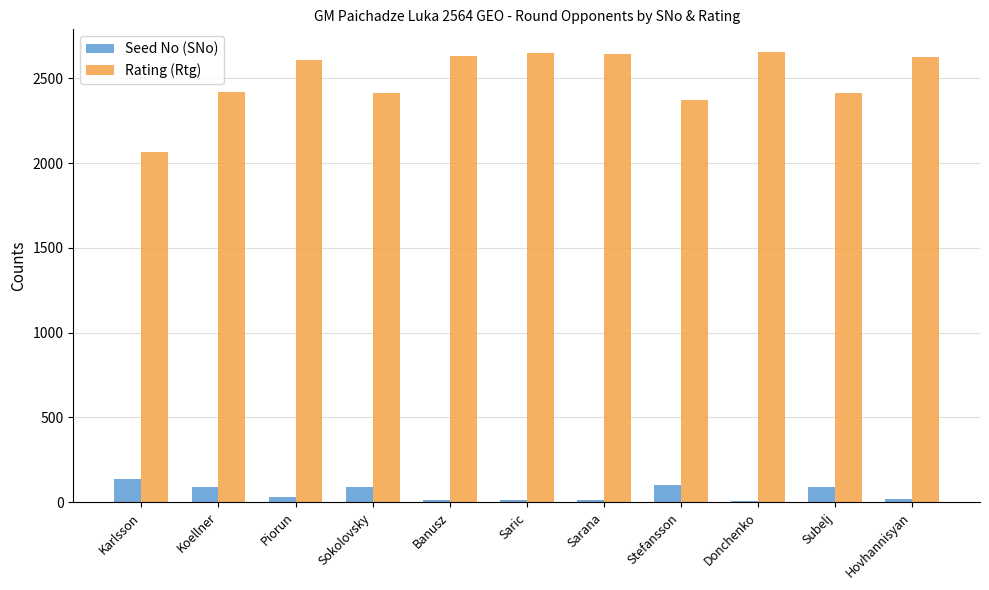

What is the highest value of the Rating (Rtg) series?

2657